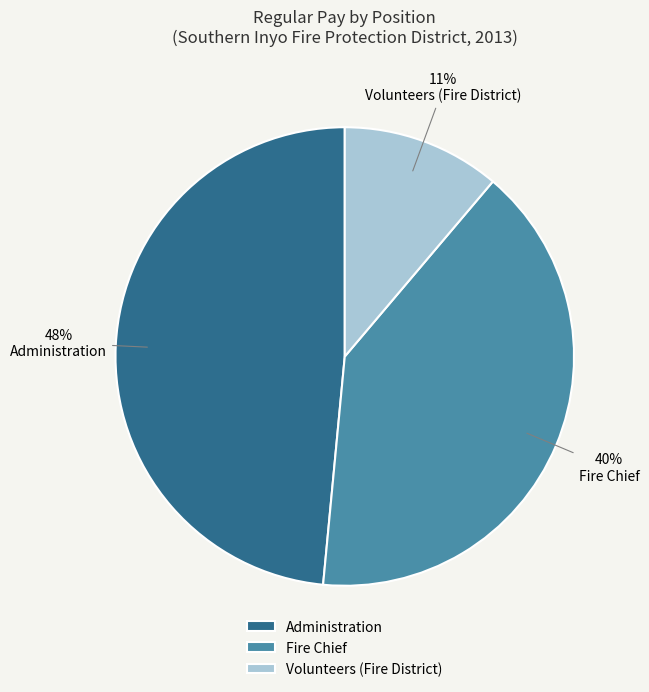

Do Administration and Volunteers (Fire District) together represent more than half of the pie?

Yes